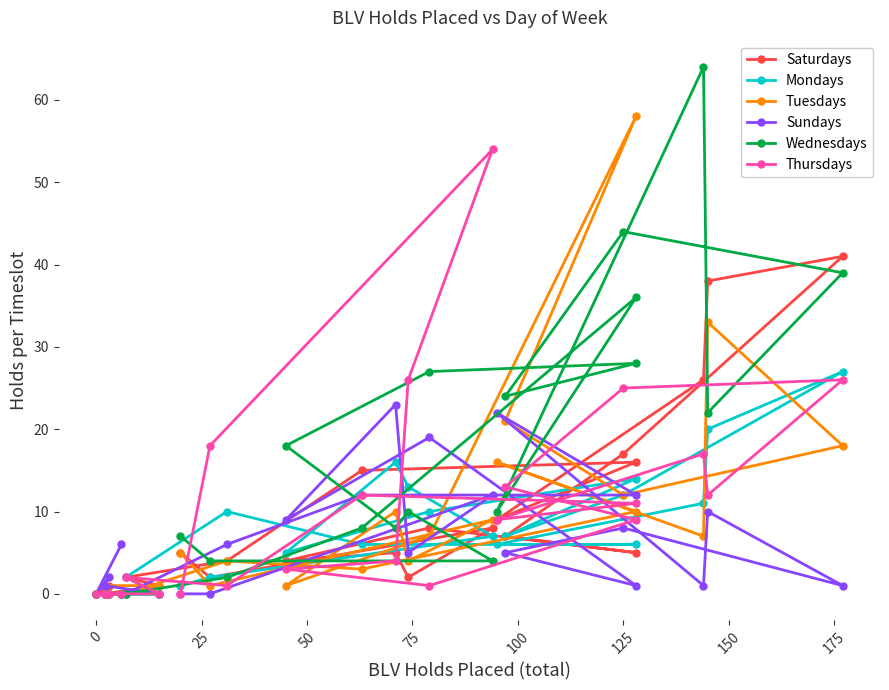

What is the spread (max minus min) of values at 75?

1